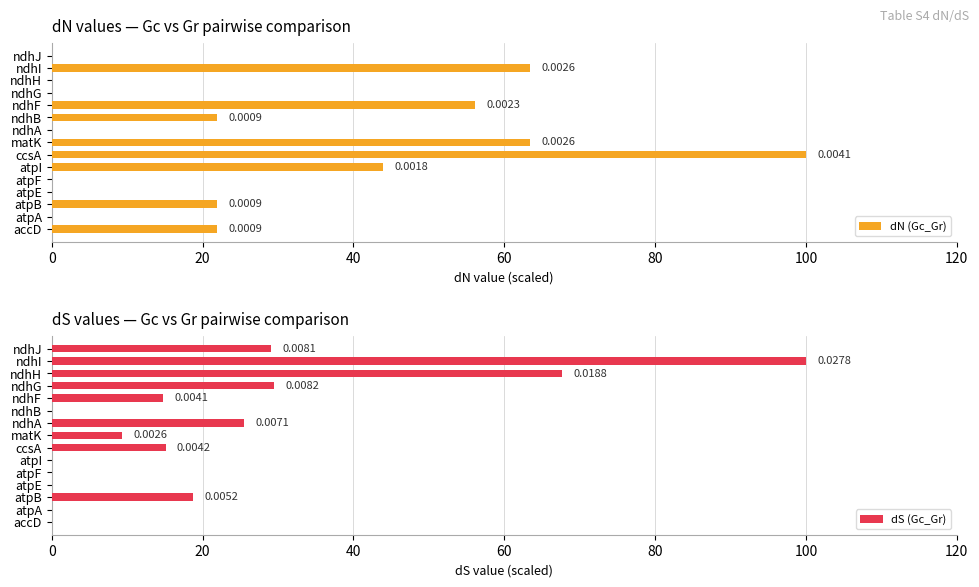

What is the difference between the second highest and minimum values in the dN (Gc_Gr) series?

63.4